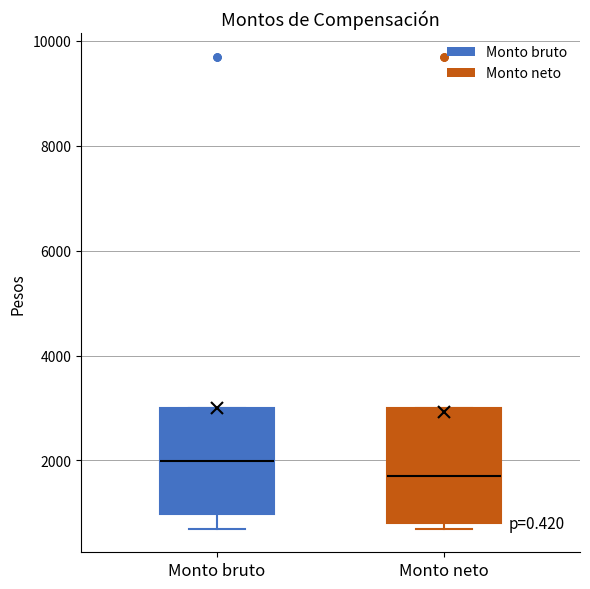

Which box's median line is the highest?

Monto bruto